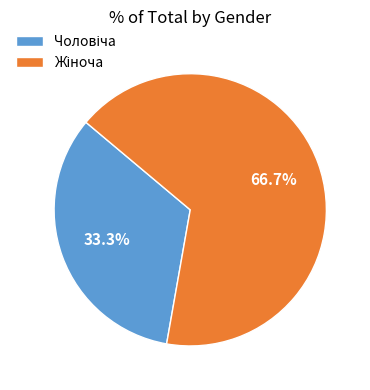

Does any single category account for the majority?

Yes